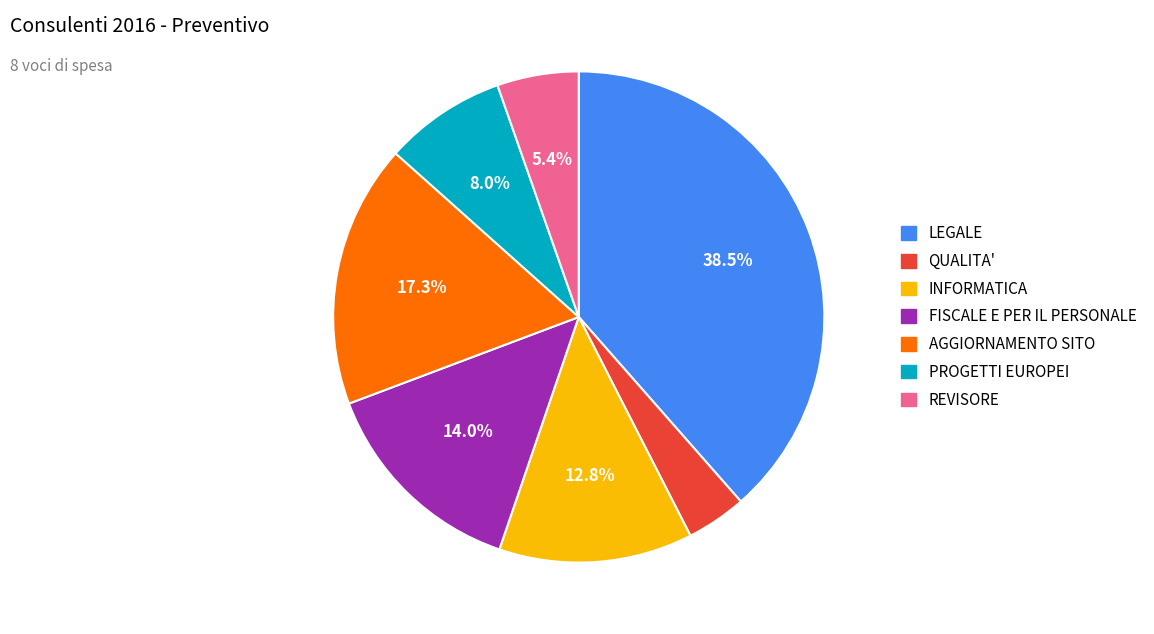

To the nearest percent, what is the average slice percentage?

14%